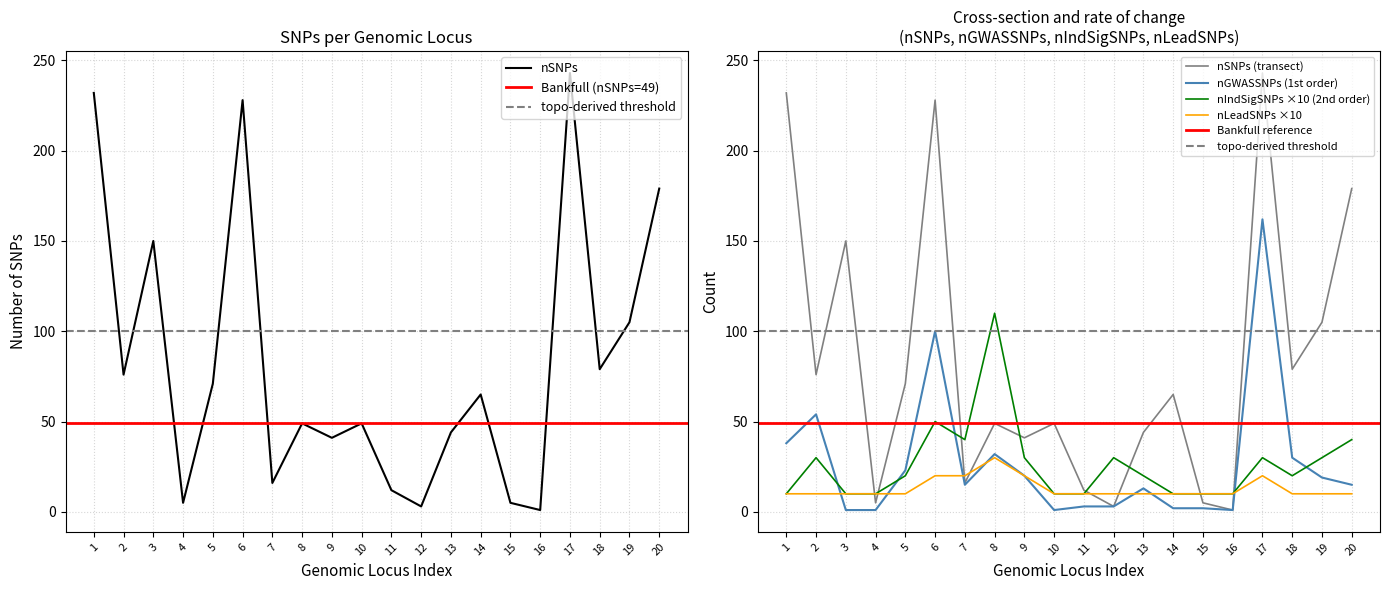

The nSNPs series shows 95 at 13. True or false?

False